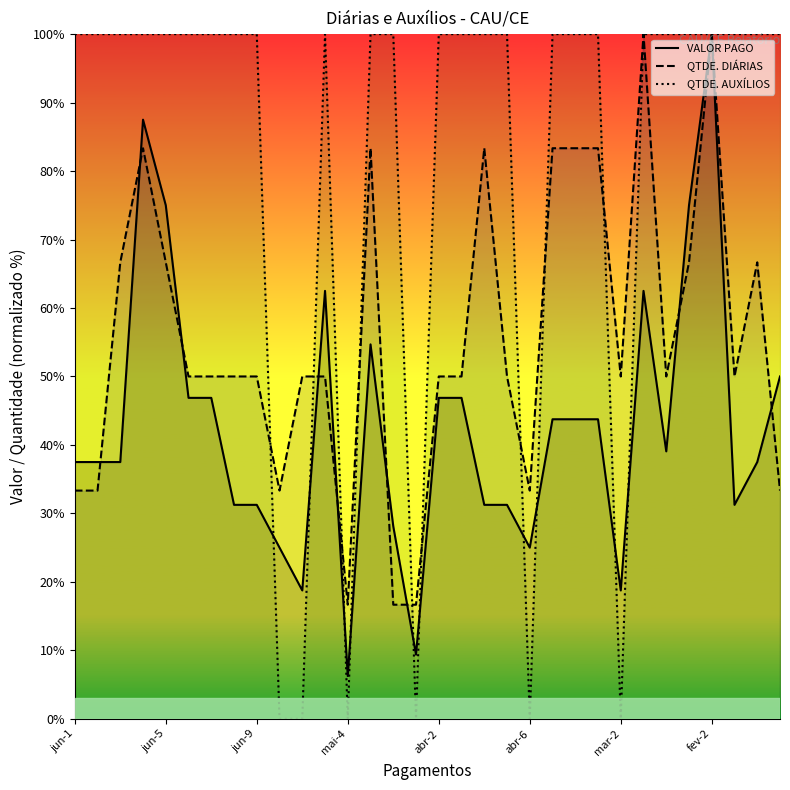

List the series in order of their overall mean, lowest first.

VALOR PAGO, QTDE. DIÁRIAS, QTDE. AUXÍLIOS